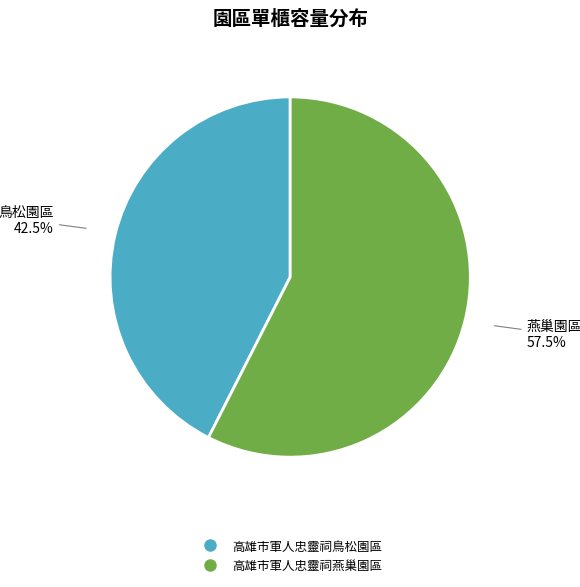

Combined, do 高雄市軍人忠靈祠燕巢園區 and 高雄市軍人忠靈祠鳥松園區 account for over 50%?

Yes